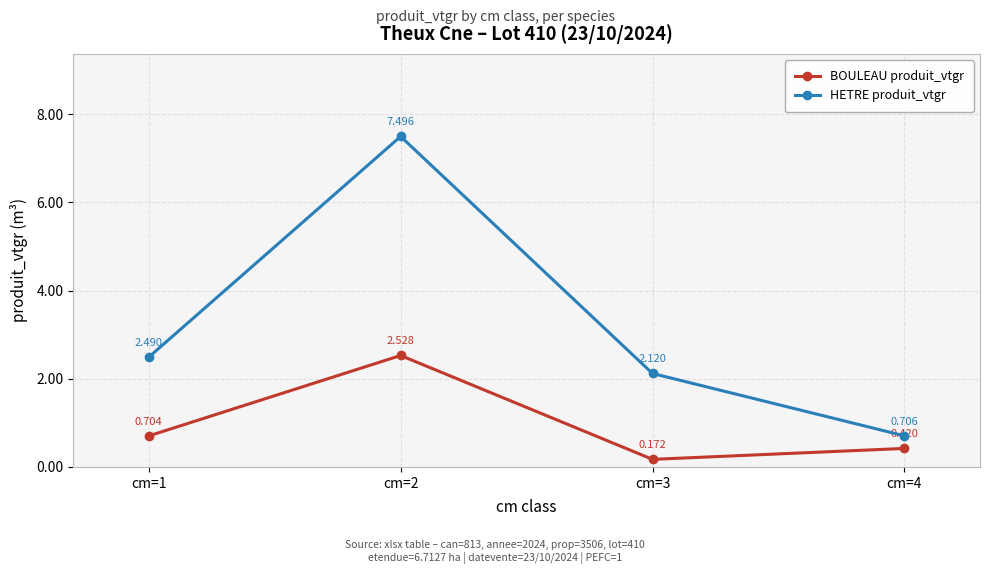

Is it true that BOULEAU produit_vtgr equals 2.5 at cm=2?

True